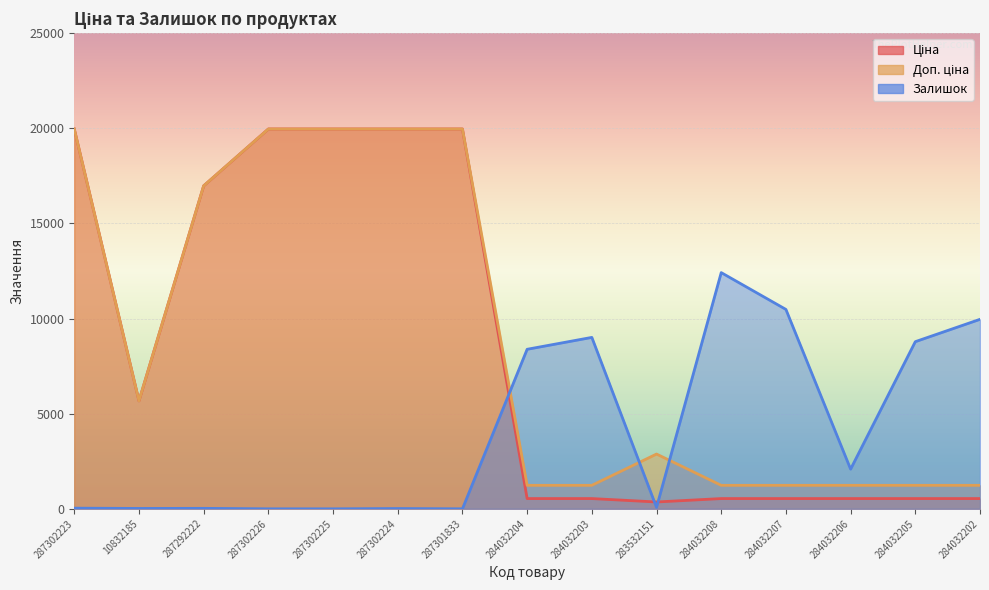

Read the Залишок value at 284032206.

2085.0